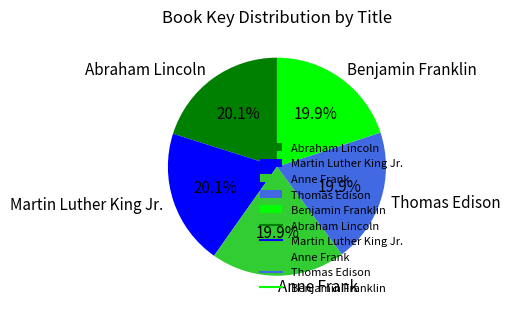

Count the number of slices in the pie.

5